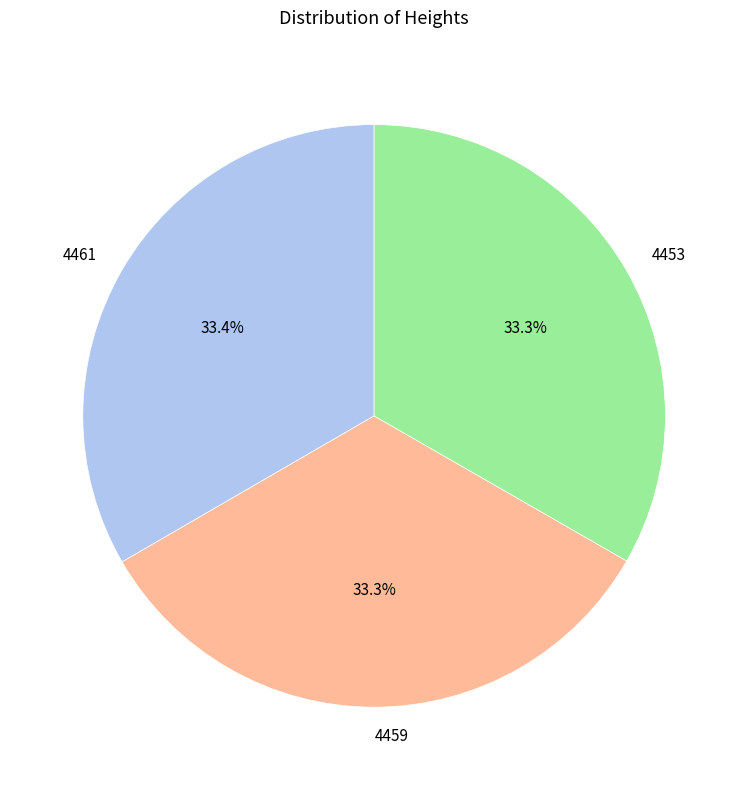

What portion of the pie excludes 4459?

66.7%